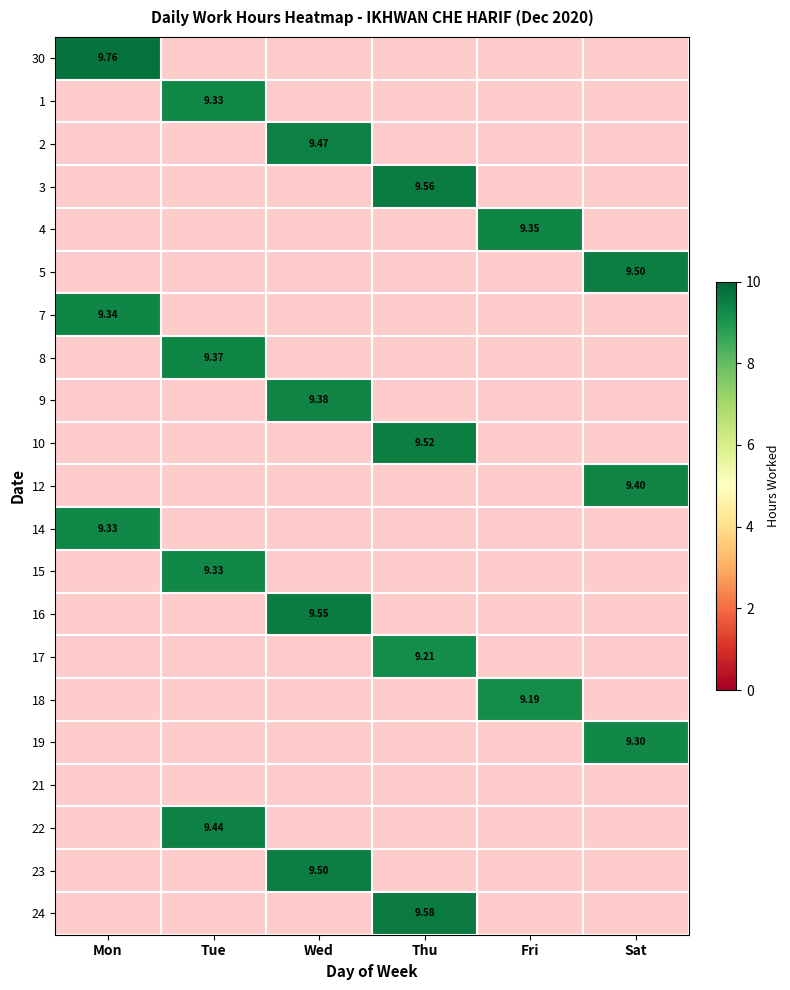

Which series has the largest total across all categories?

30